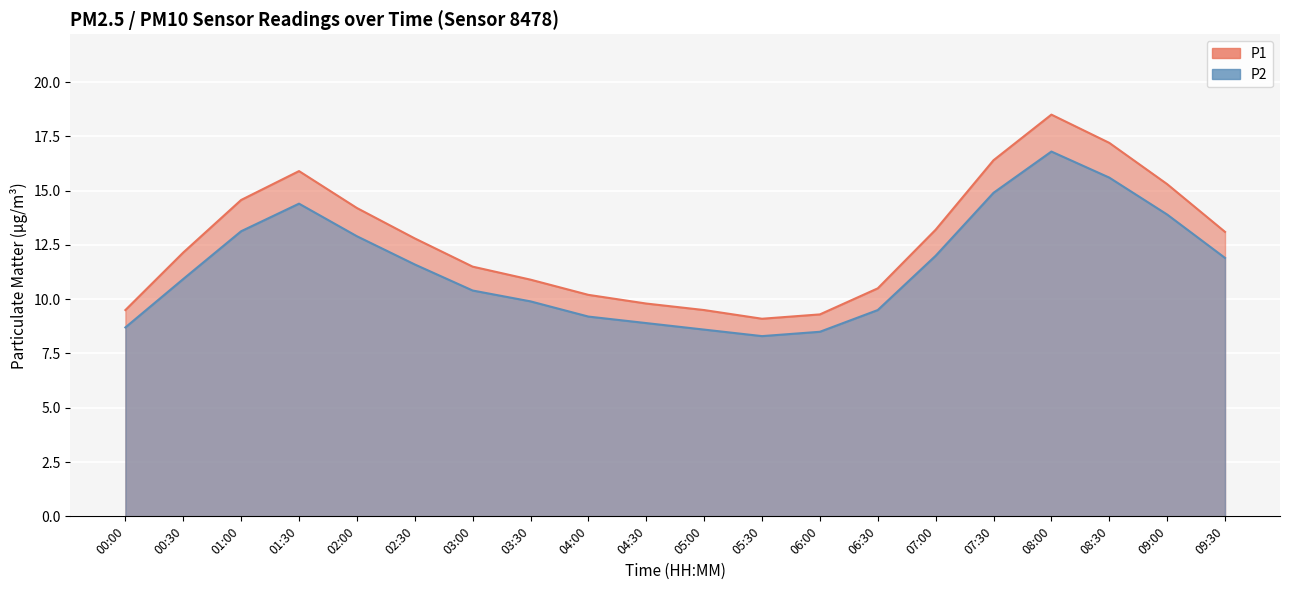

True or false: P1 and P2 cross at least once.

False